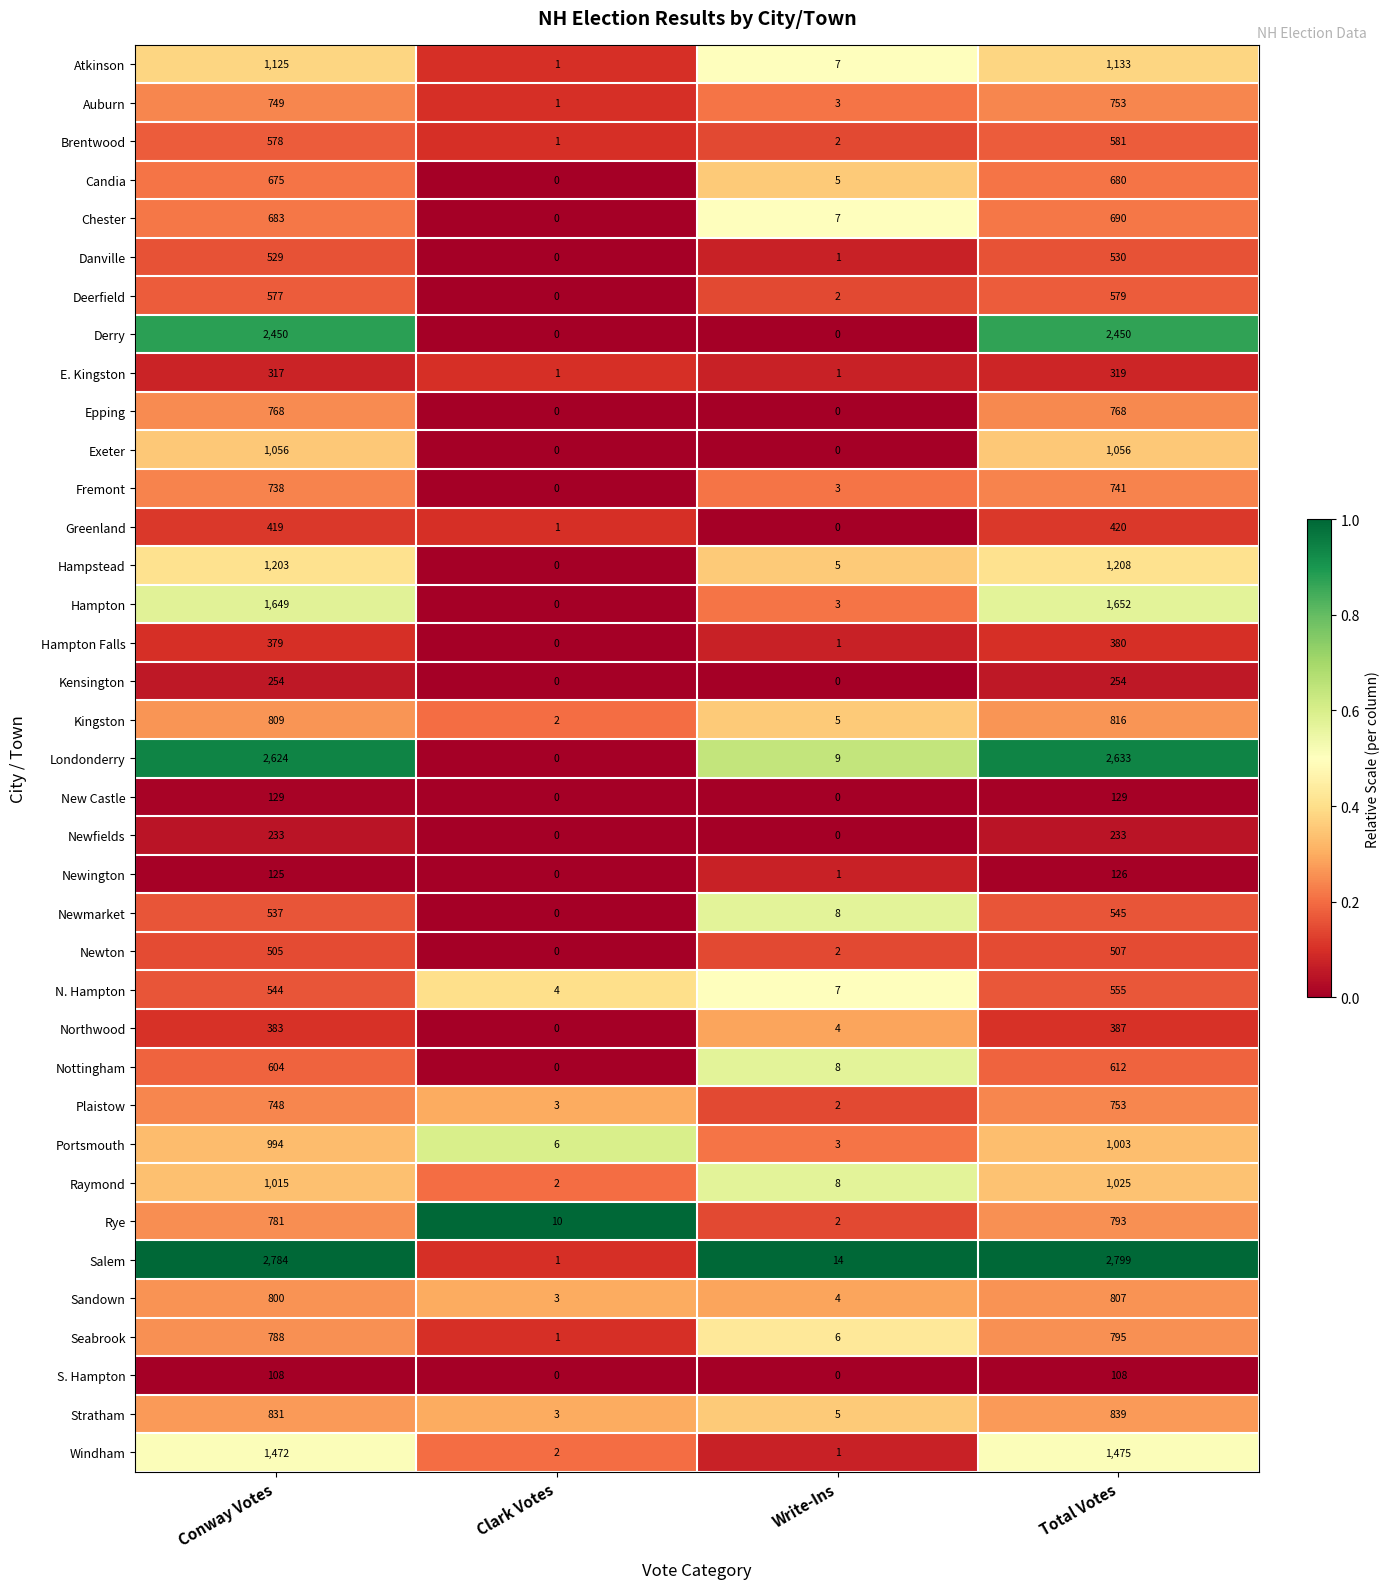

What is the greatest value displayed?

2799